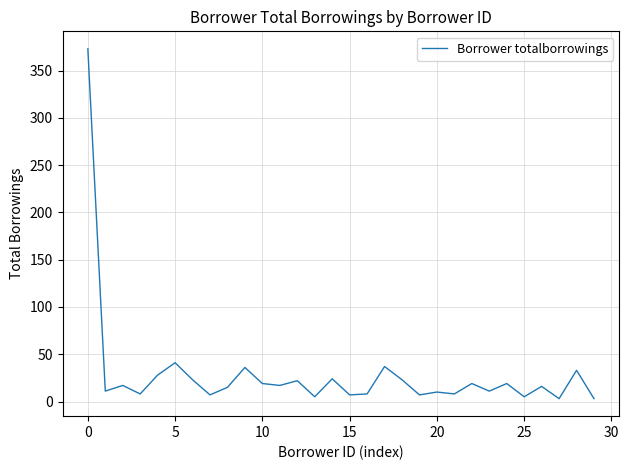

True or false: there are more than 2 points higher than both neighbors.

True